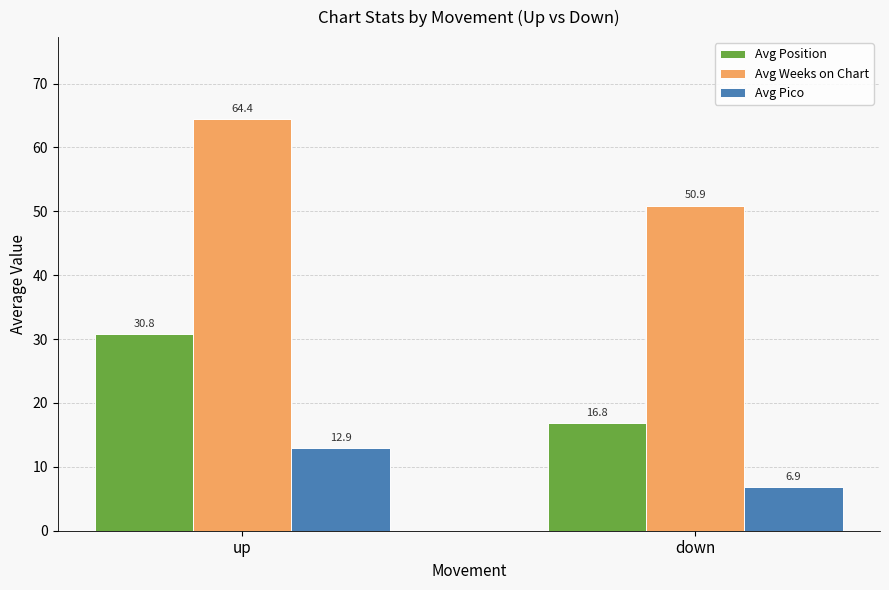

Reading left to right, what are all the values shown in this chart?

Avg Position: 30.8	16.8
Avg Weeks on Chart: 64.4	50.9
Avg Pico: 12.9	6.9